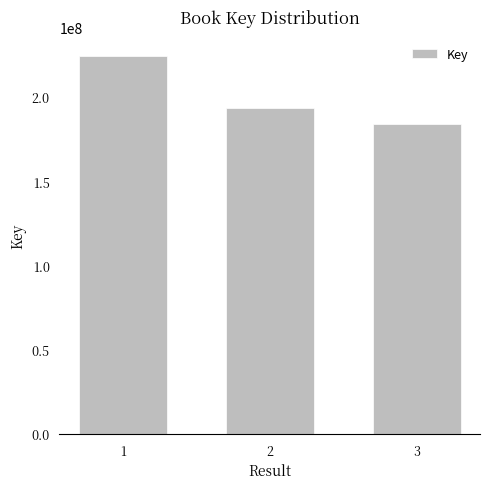

What is the value of the 3rd bar from the left?

183945465